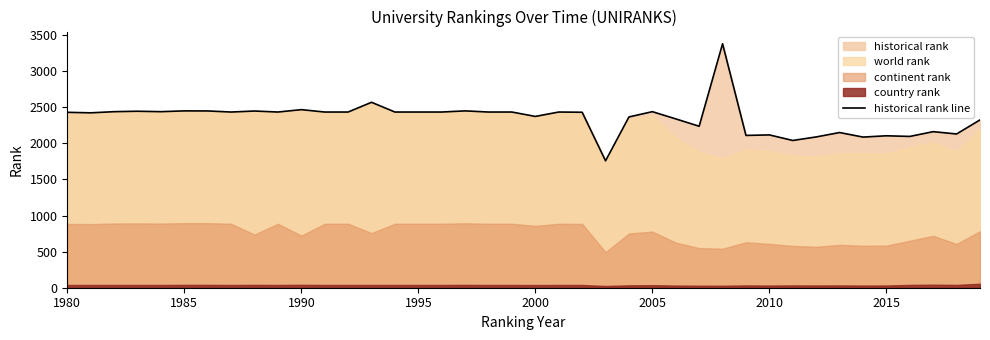

How many points are higher than both their immediate neighbors (excluding endpoints)?

13